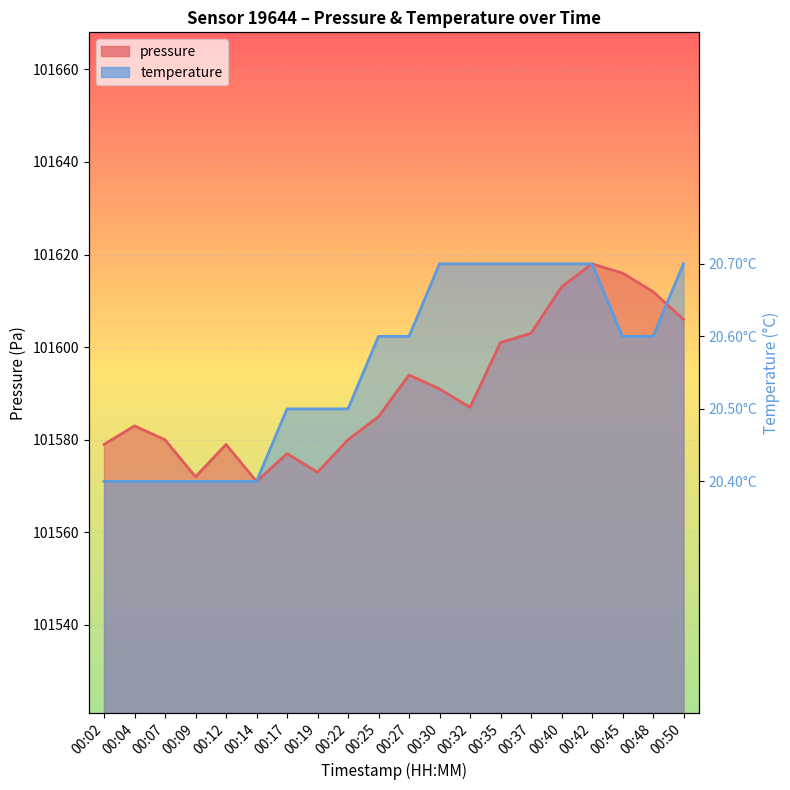

What is the average value of the pressure series?

101591.0